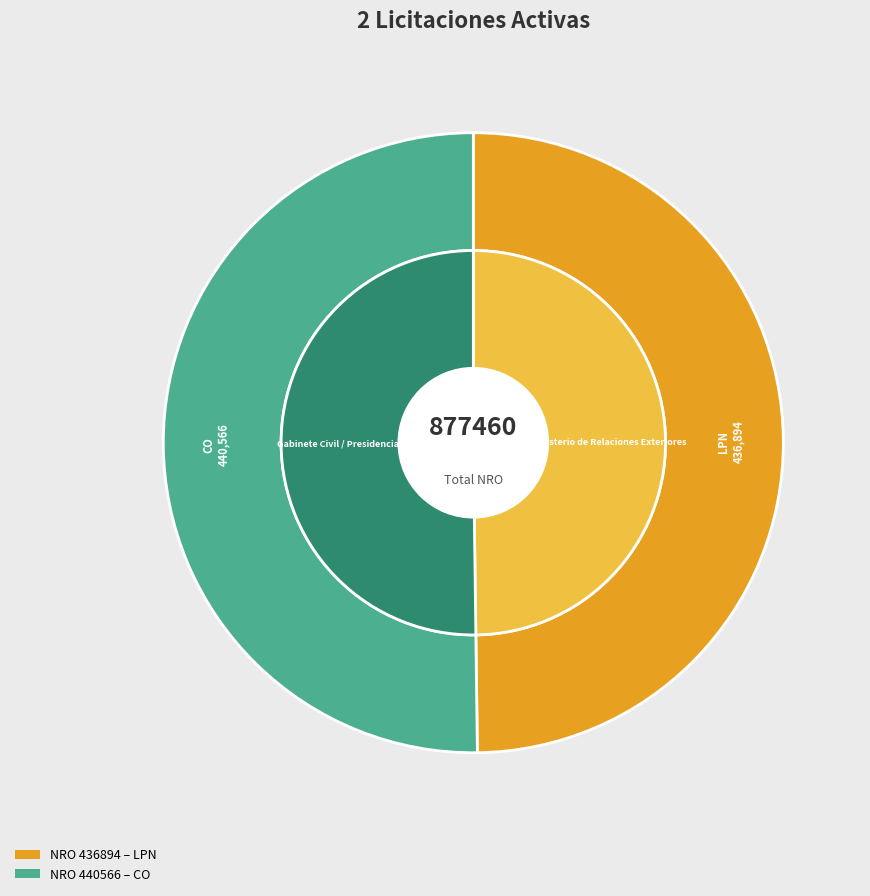

How many slices are in this pie chart?

2